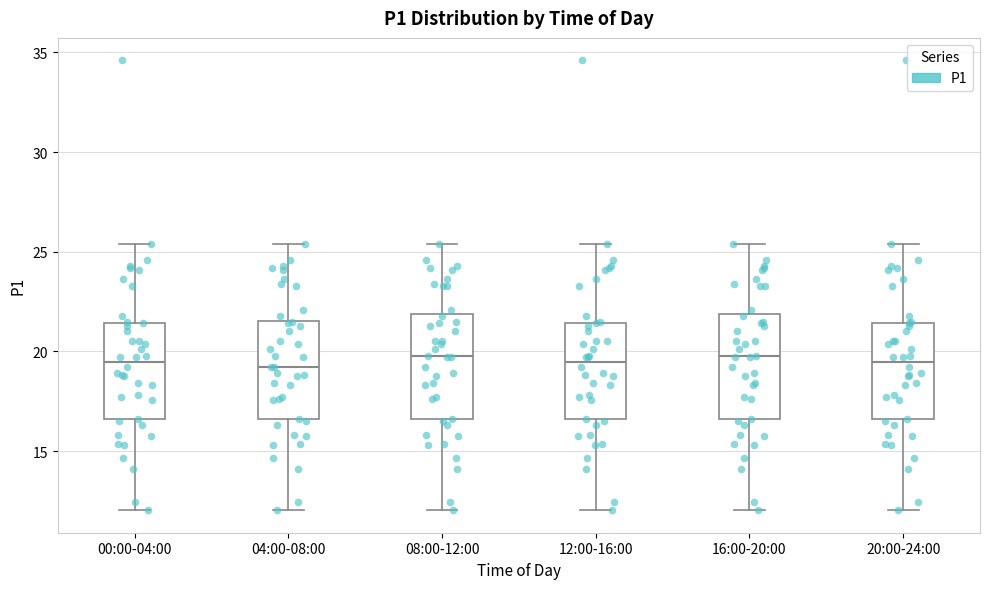

Where does the median line of the box for 00:00-04:00 sit on the y-axis? The values are not printed on the chart, so give them approximately, as read against the axis.

19.5